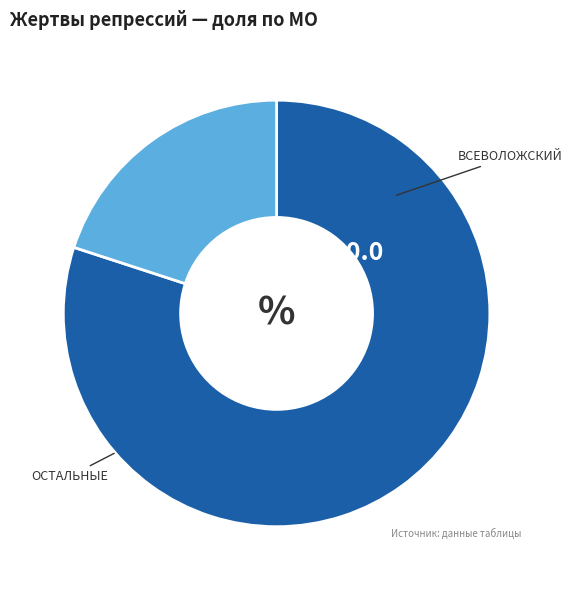

How many segments does this pie chart have?

2